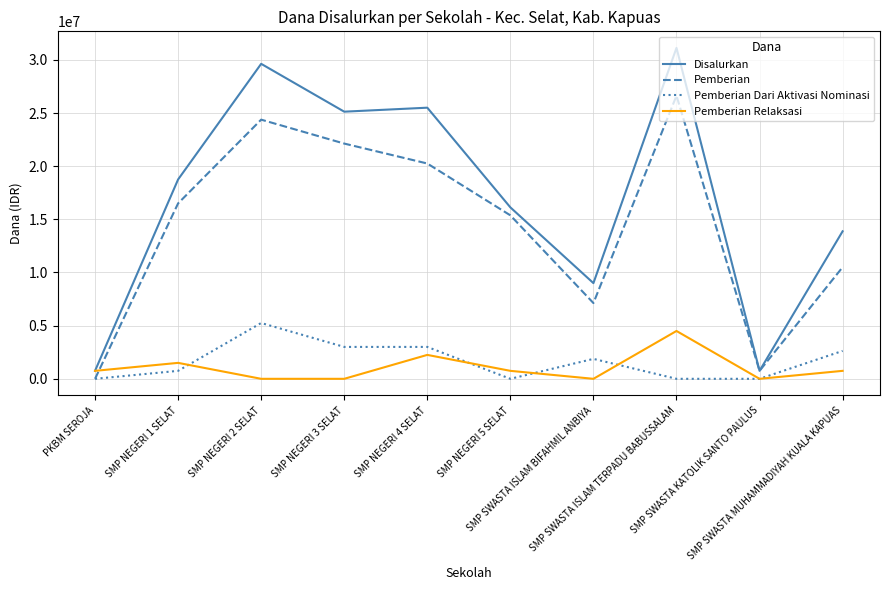

What is the maximum value for Pemberian?

26625000